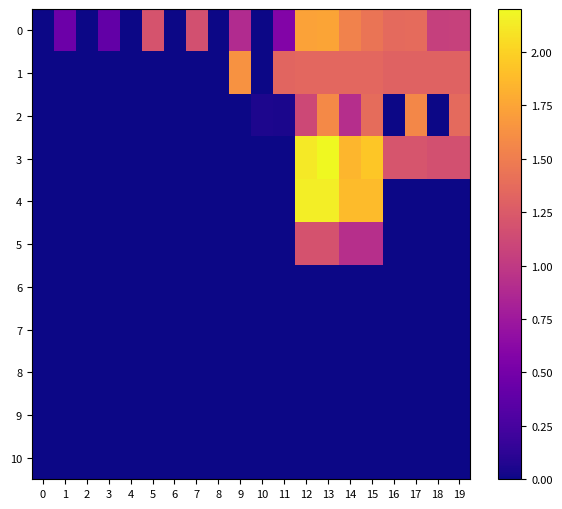

Which series has the largest range (max minus min)?

3